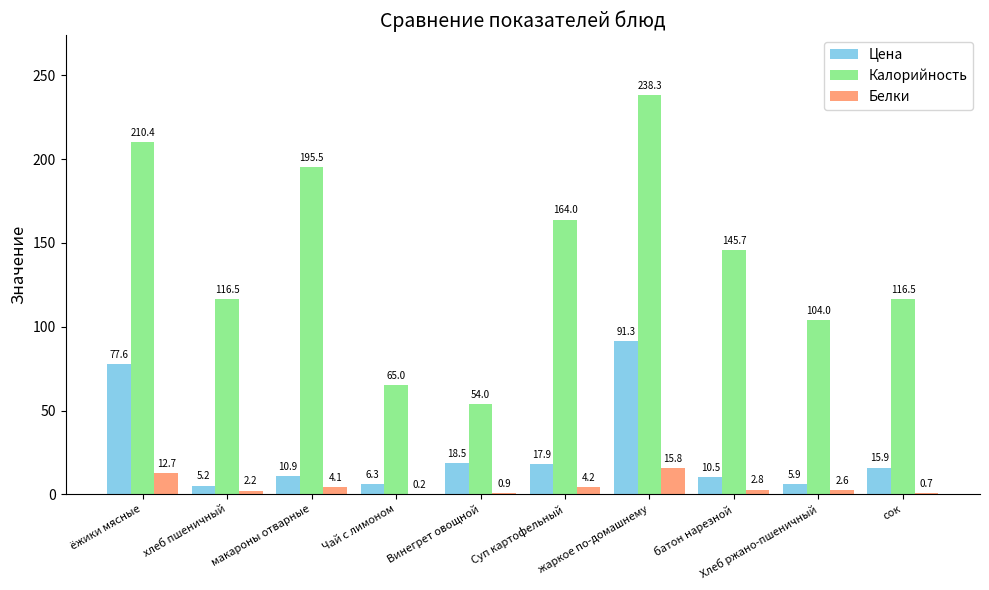

Count the number of data series in this chart.

3